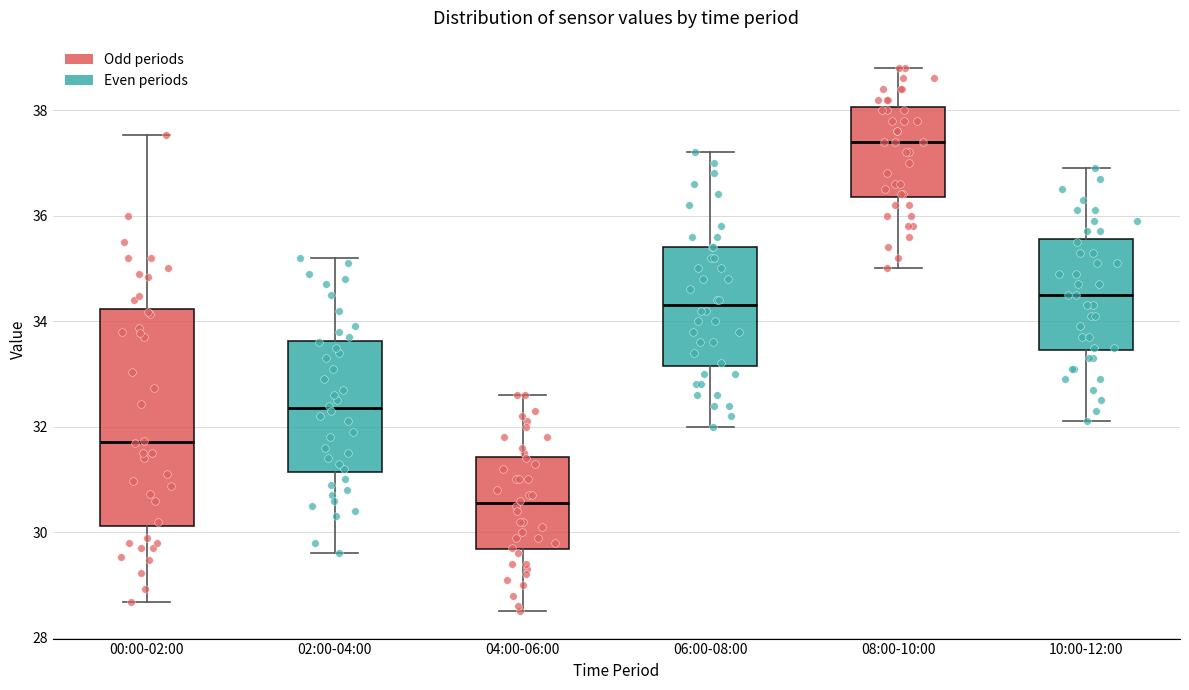

Reading left to right, transcribe this box plot: for each box, give where its median line is, the range the box spans, and where its two whiskers end, as read against the y-axis. The values are not printed on the chart, so give them approximately, as read against the axis.

00:00-02:00: median 31.8, box 30.2 to 34.2, whiskers 28.6 to 37.6
02:00-04:00: median 32.4, box 31.2 to 33.6, whiskers 29.6 to 35.2
04:00-06:00: median 30.6, box 29.6 to 31.4, whiskers 28.6 to 32.6
06:00-08:00: median 34.4, box 33.2 to 35.4, whiskers 32.0 to 37.2
08:00-10:00: median 37.4, box 36.4 to 38.0, whiskers 35.0 to 38.8
10:00-12:00: median 34.6, box 33.4 to 35.6, whiskers 32.2 to 37.0